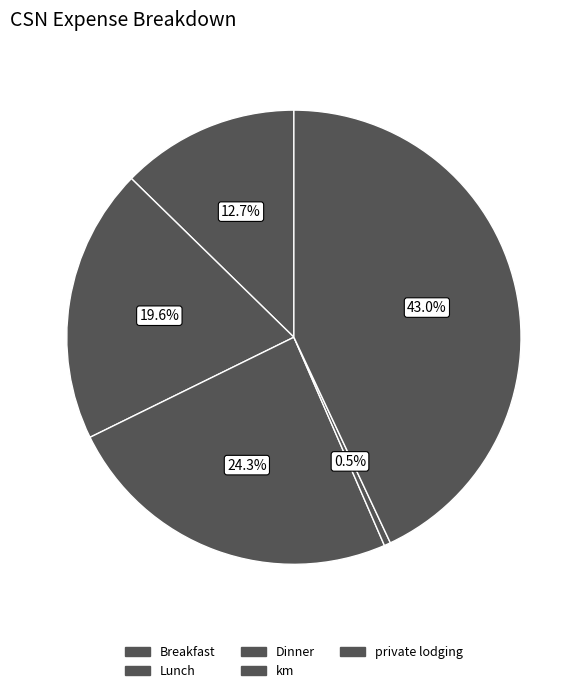

Count the number of slices in the pie.

5